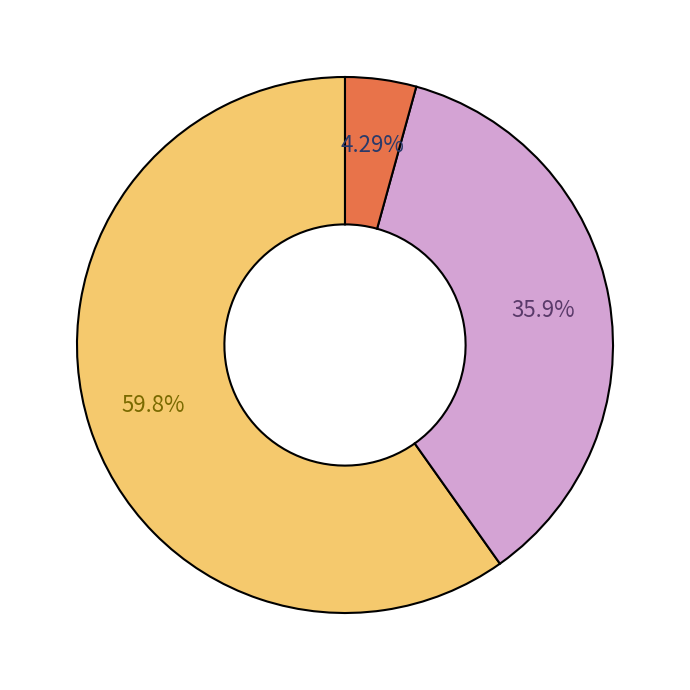

To the nearest percent, what is the difference between the largest and smallest slice percentages?

56%